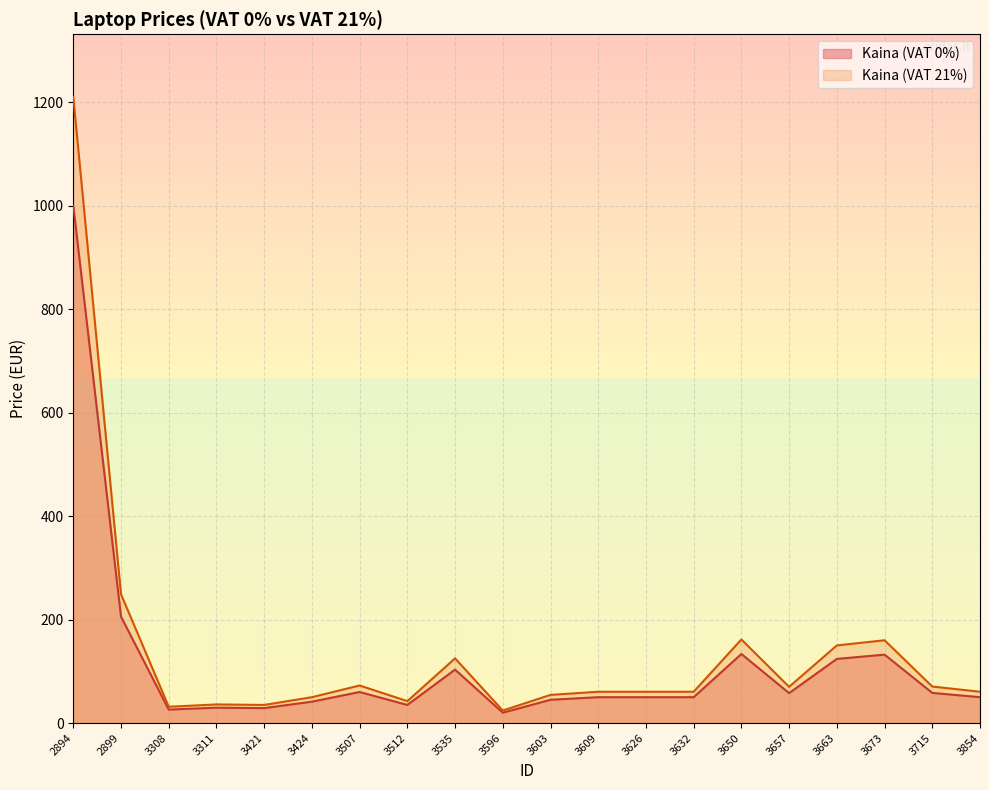

True or false: Kaina (VAT 21%) has more than 2 interior local peaks.

True